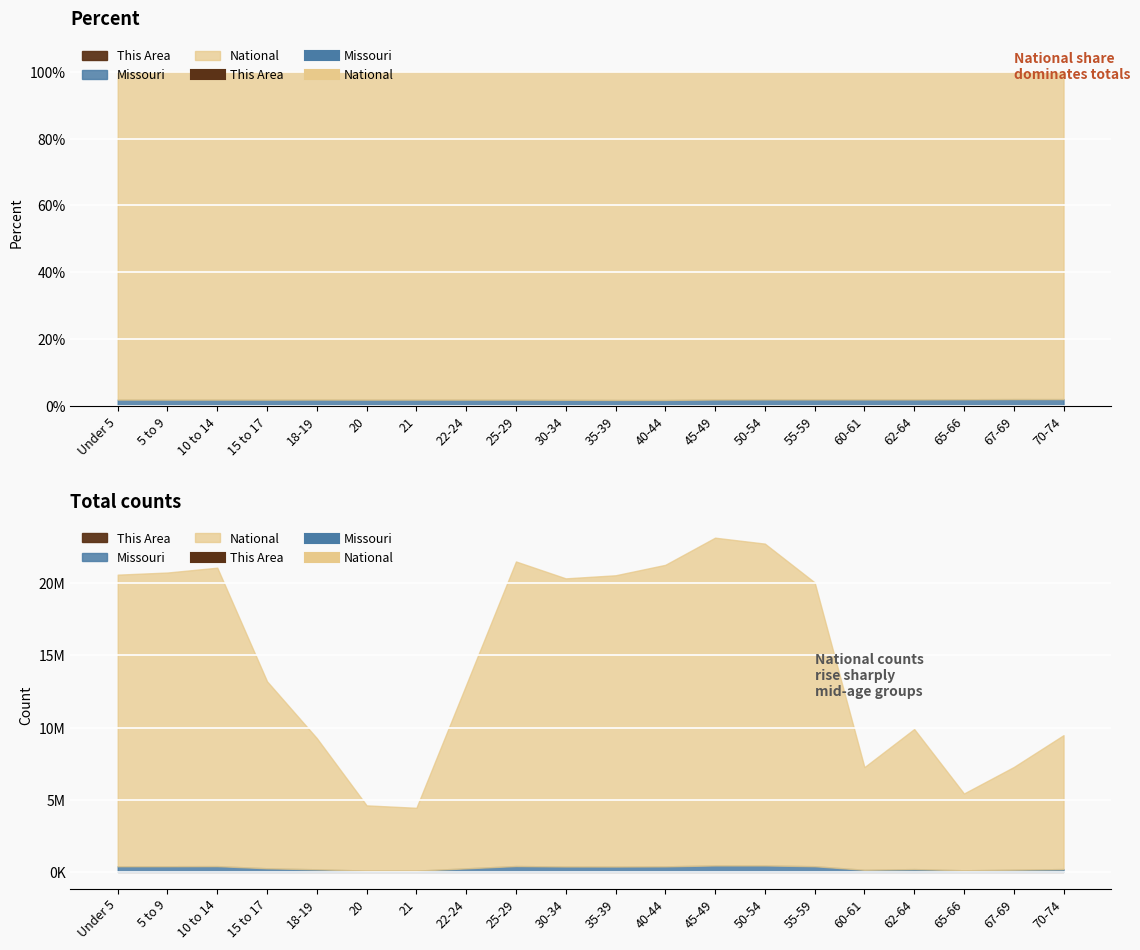

Where is the first local minimum for National?

21